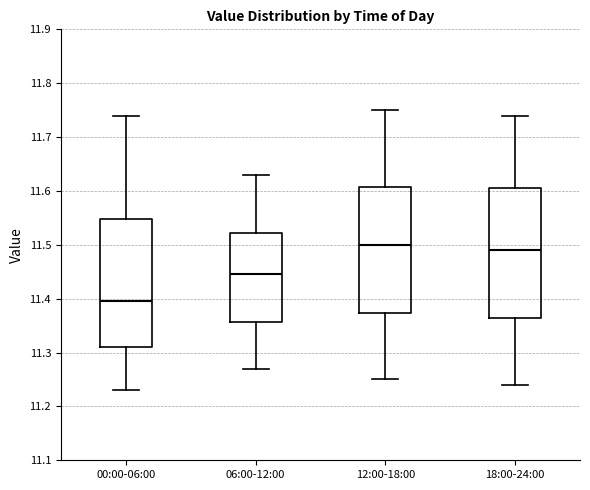

Reading left to right, read every box against the y-axis: the position of its median line, the range the box covers, and the ends of its whiskers. The values are not printed on the chart, so give them approximately, as read against the axis.

00:00-06:00: median 11.40, box 11.31 to 11.55, whiskers 11.23 to 11.74
06:00-12:00: median 11.45, box 11.36 to 11.52, whiskers 11.27 to 11.63
12:00-18:00: median 11.50, box 11.37 to 11.61, whiskers 11.25 to 11.75
18:00-24:00: median 11.49, box 11.37 to 11.61, whiskers 11.24 to 11.74